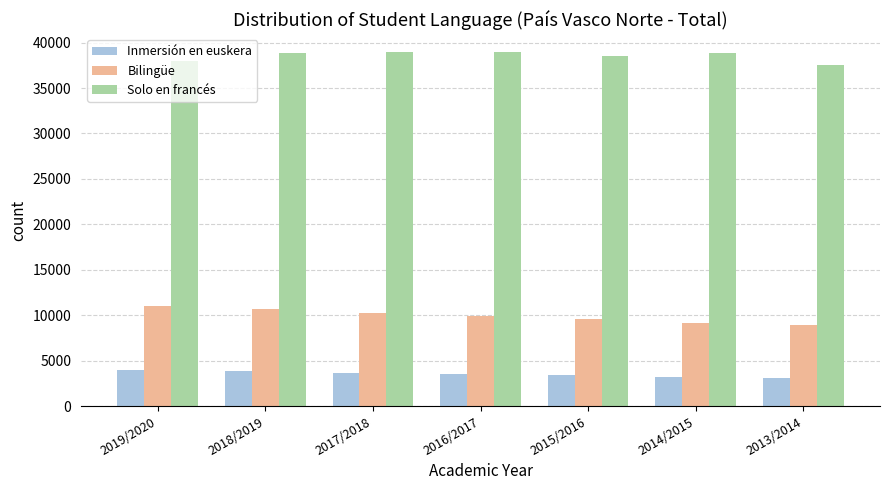

What is the maximum value for Inmersión en euskera?

3980